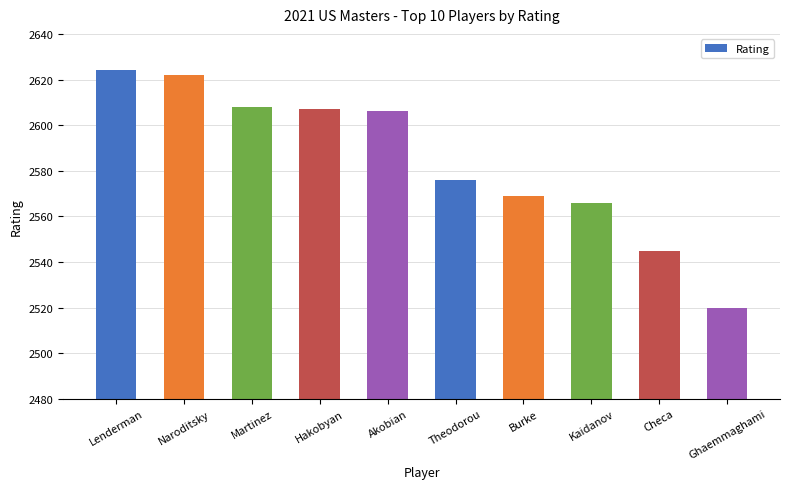

Are the bars grouped side by side (vs. stacked)?

No